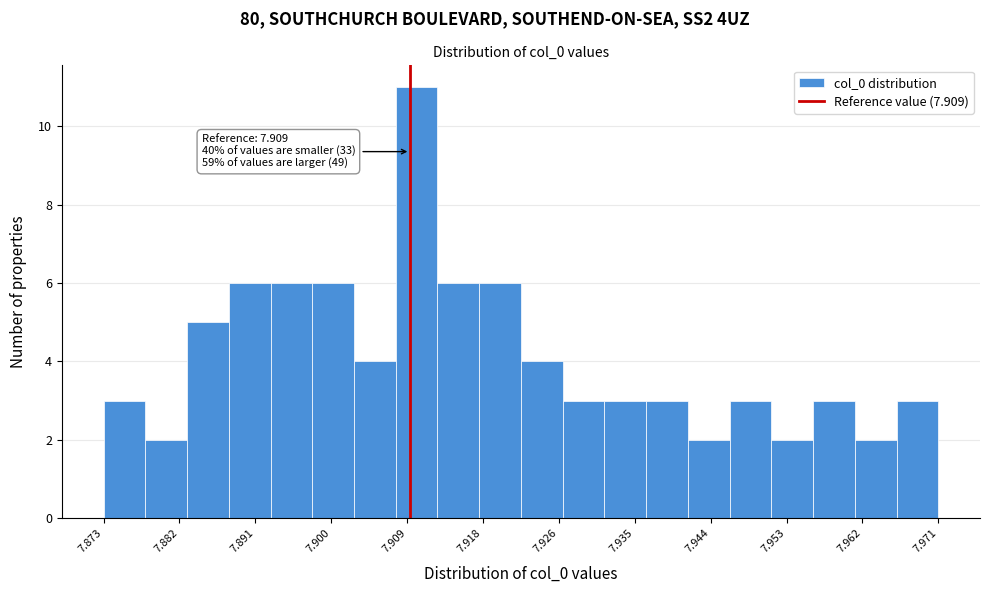

Which range on the x-axis has the tallest bar?

7.907 to 7.912